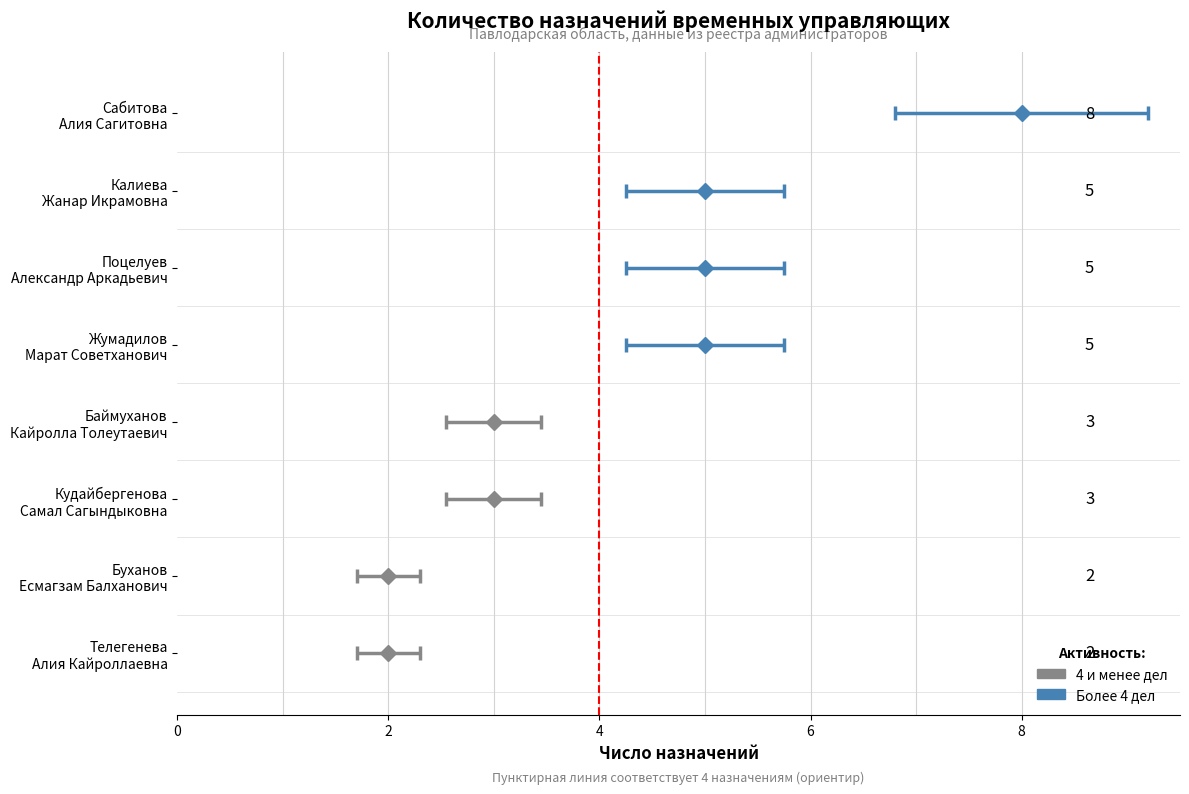

Are the bars horizontal?

No